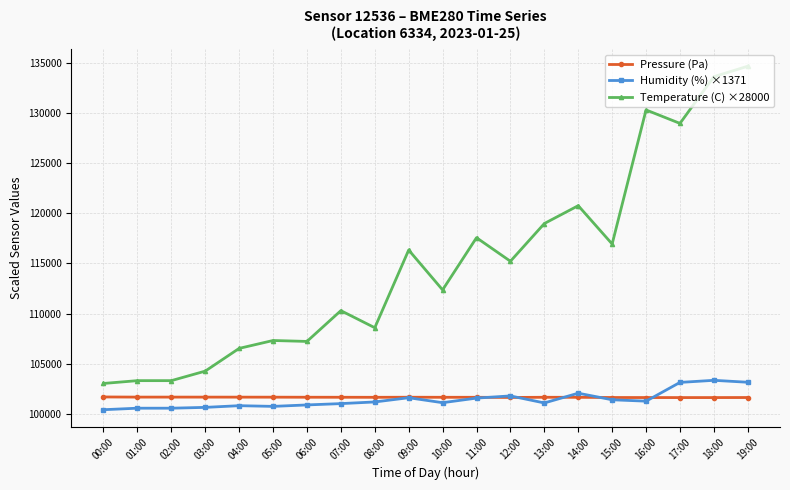

Count the number of categories in the chart.

20